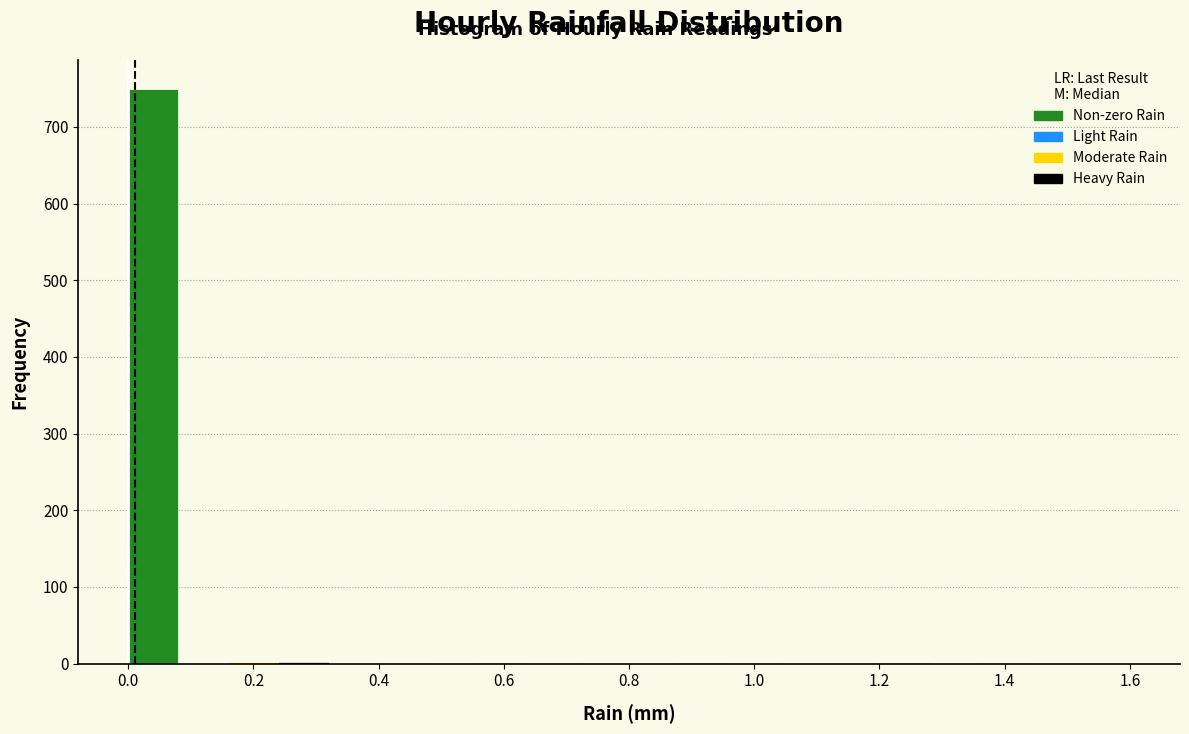

Reading left to right, list every bar in this chart as the range it spans on the x-axis followed by its height. The values are not printed on the chart, so give them approximately, as read against the axis.

0.00 to 0.08: 750
0.08 to 0.16: under 10
0.16 to 0.24: under 10
0.24 to 0.32: under 10
0.32 to 0.40: 0
0.40 to 0.48: under 10
0.48 to 0.56: under 10
0.56 to 0.64: under 10
0.64 to 0.72: under 10
0.72 to 0.80: 0
0.80 to 0.88: under 10
0.88 to 0.96: under 10
0.96 to 1.04: under 10
1.04 to 1.12: 0
1.12 to 1.20: 0
1.20 to 1.28: under 10
1.28 to 1.36: 0
1.36 to 1.44: under 10
1.44 to 1.52: 0
1.52 to 1.60: 0